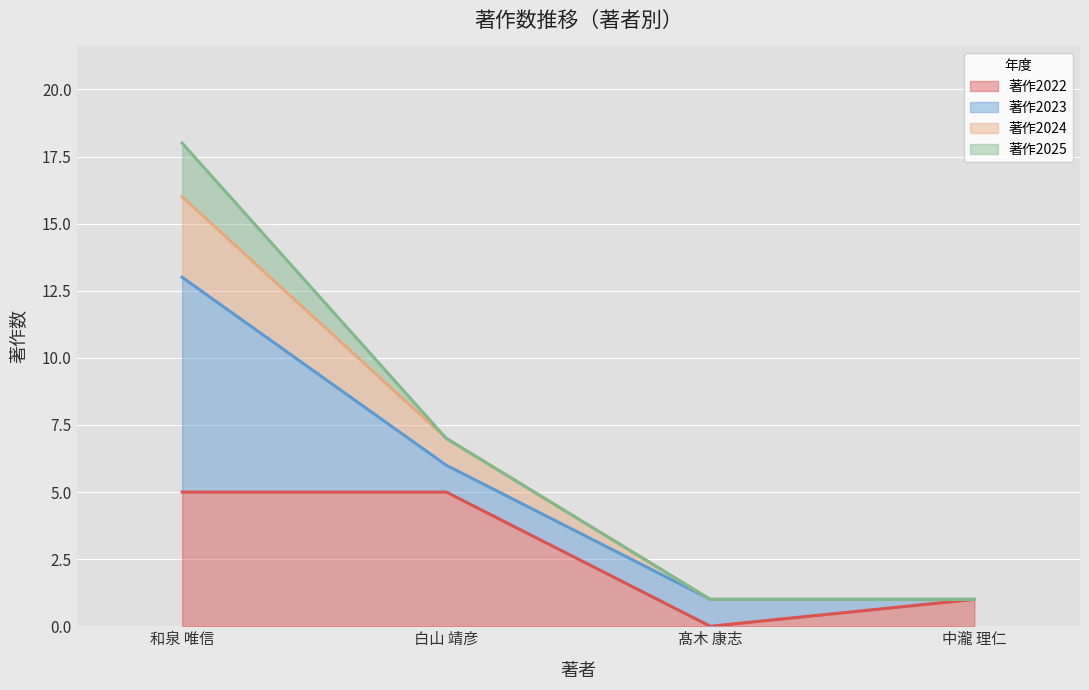

At which category is the sum across all series the highest?

和泉 唯信